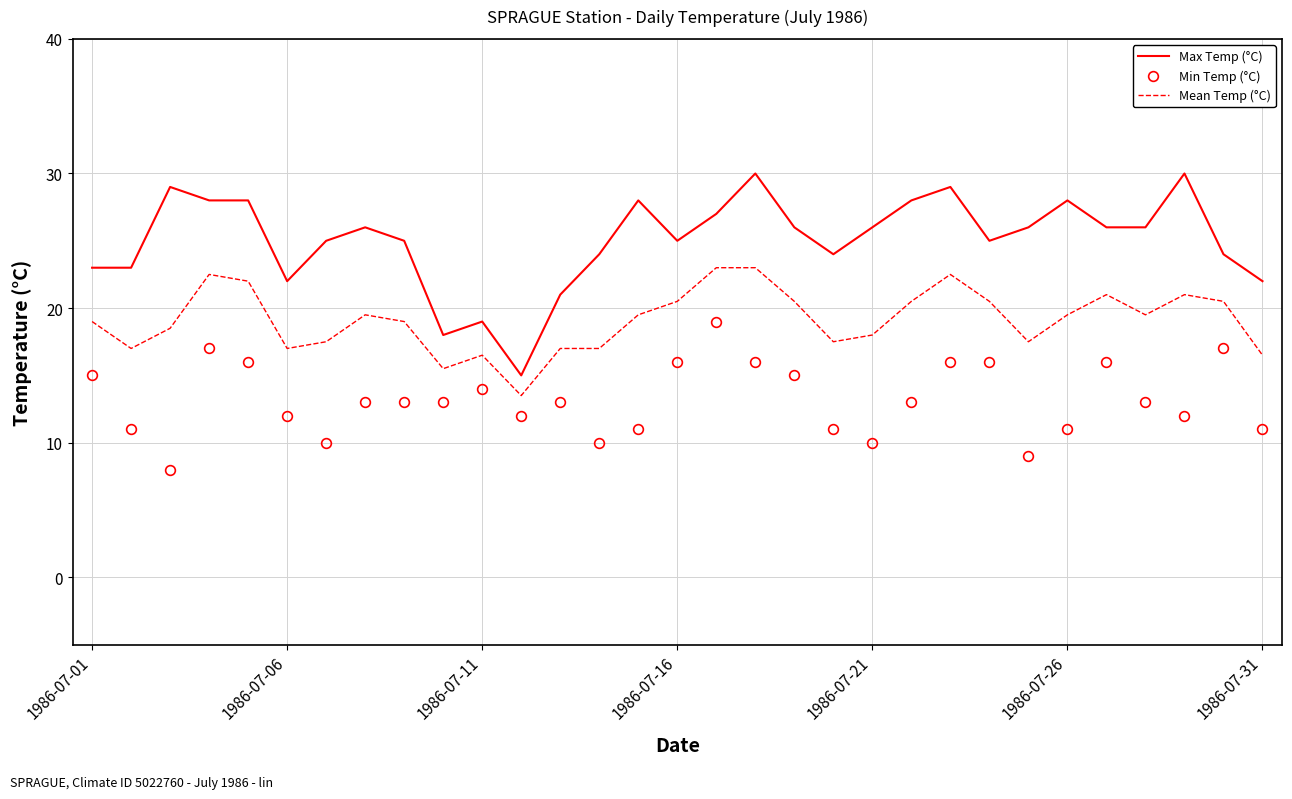

True or false: Mean Temp (°C) and Min Temp (°C) cross at least once.

False